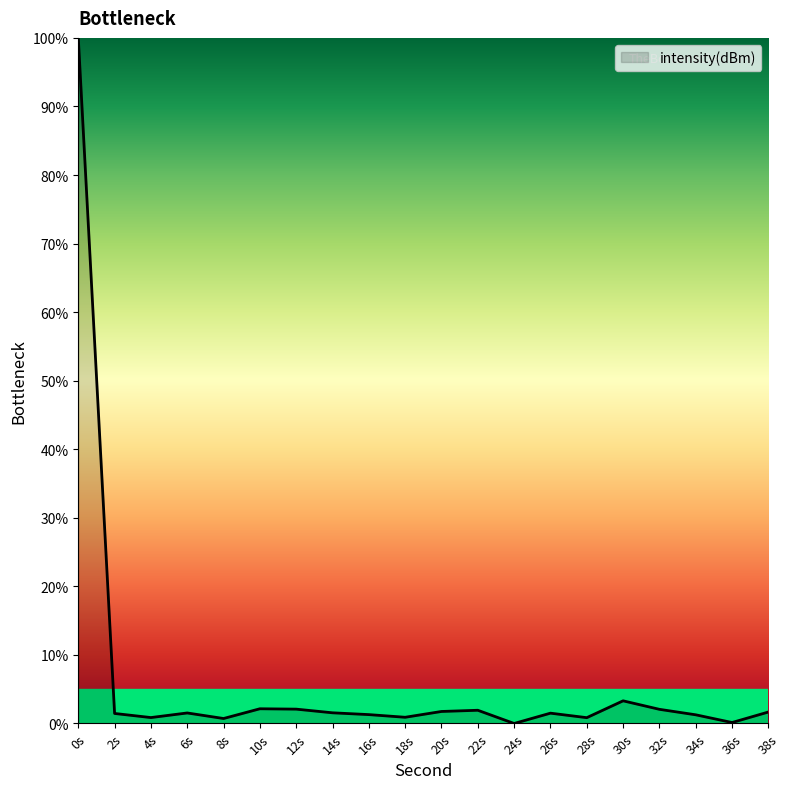

True or false: the data has more than 1 interior local peaks.

True